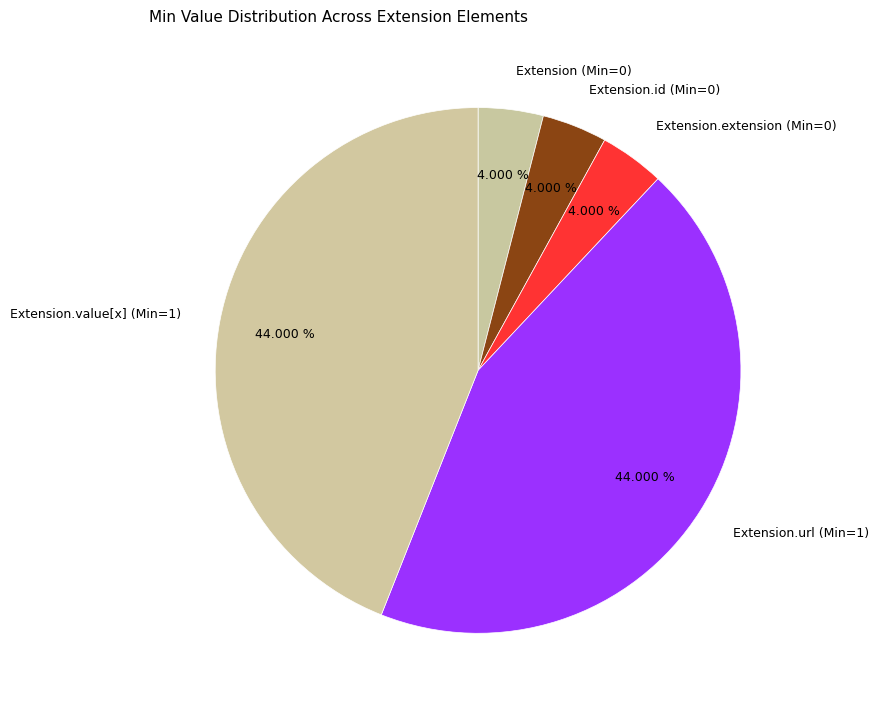

Is there a majority slice in this chart?

No